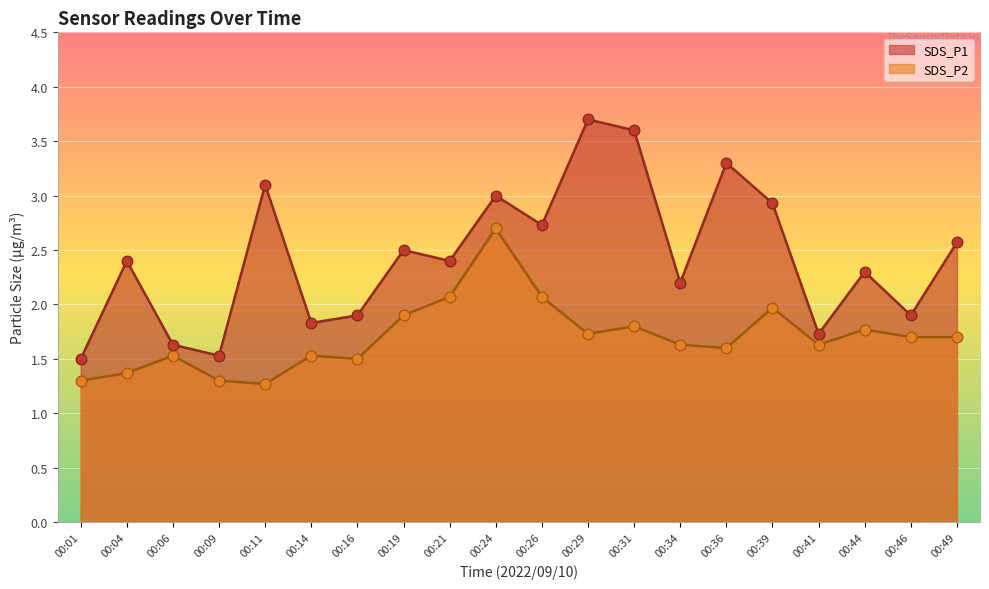

Is the value of SDS_P1 at 00:14 greater than the value of SDS_P2 at 00:04?

Yes